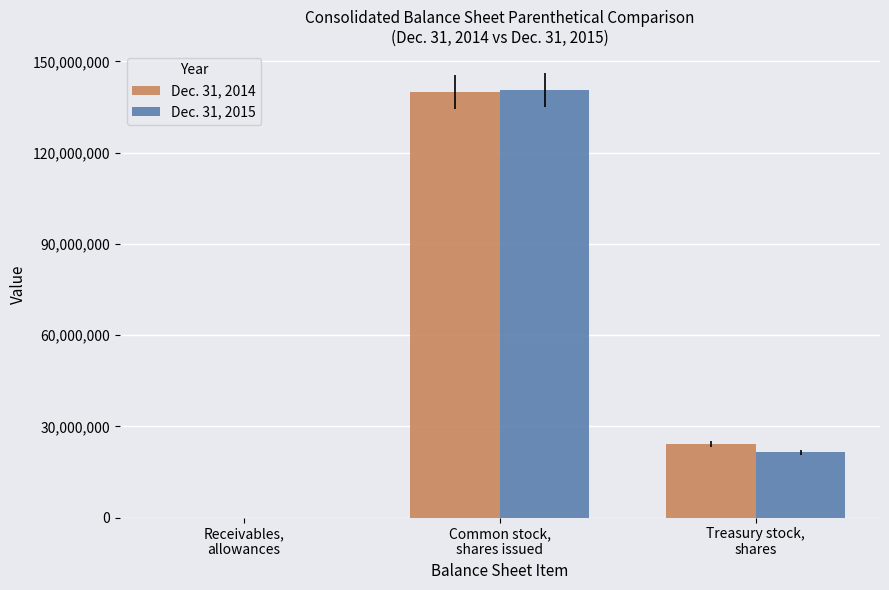

Is the value of Dec. 31, 2015 at Common stock,
shares issued greater than the value of Dec. 31, 2014 at Receivables,
allowances?

Yes